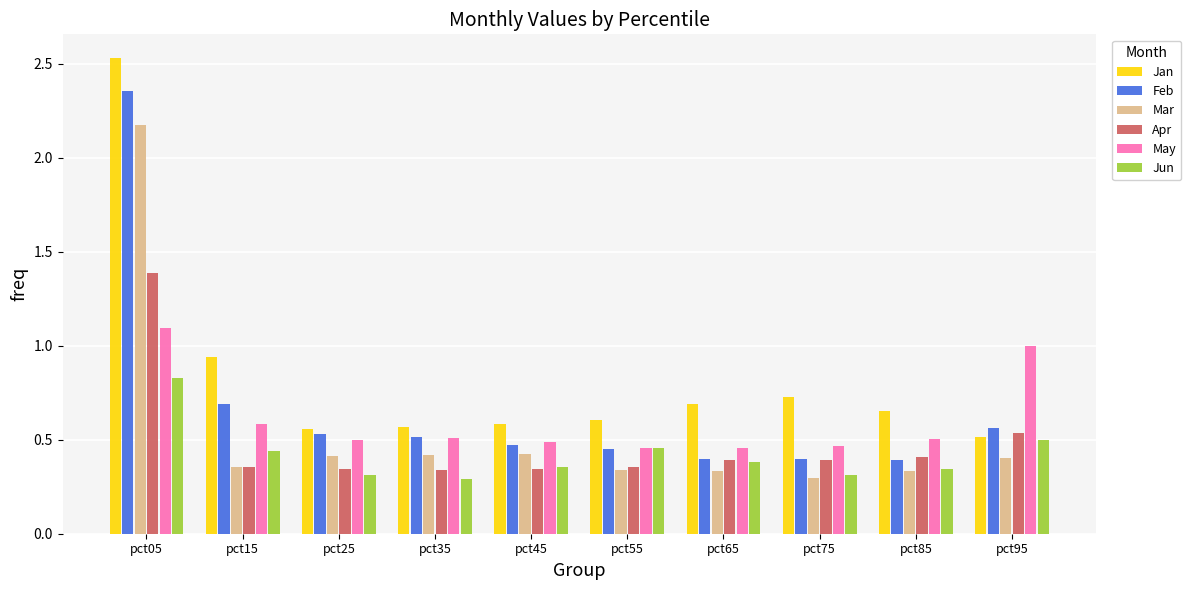

At which category is the sum across all series the highest?

pct05